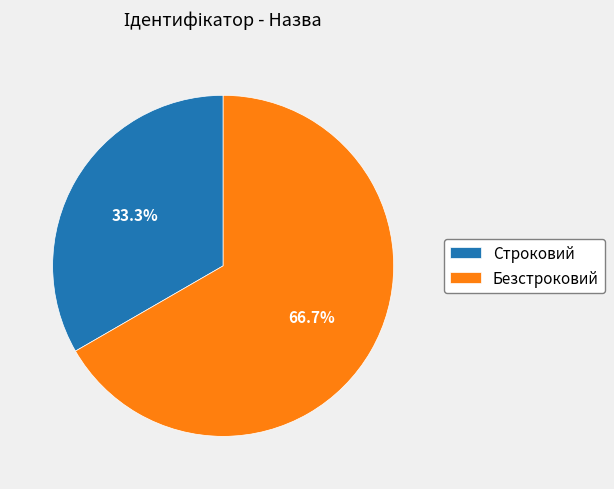

Approximately how many times larger is the value at Безстроковий compared to Строковий?

2.0